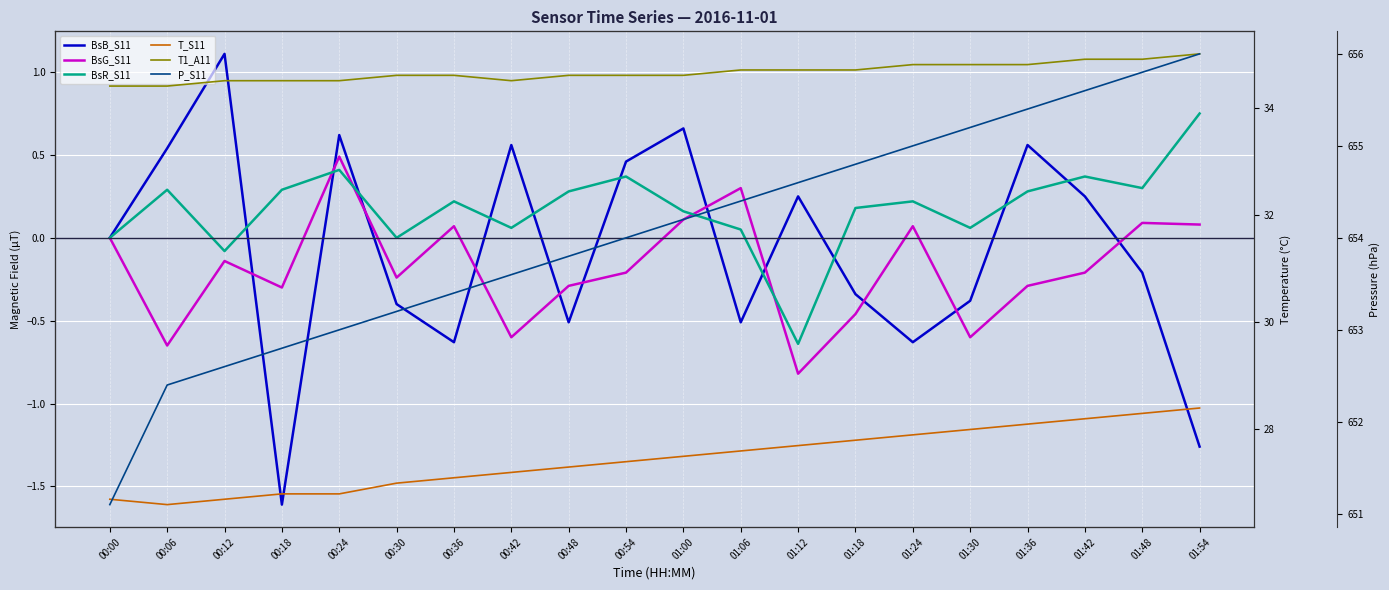

Which series changed the most between 00:06 and 01:30?

P_S11